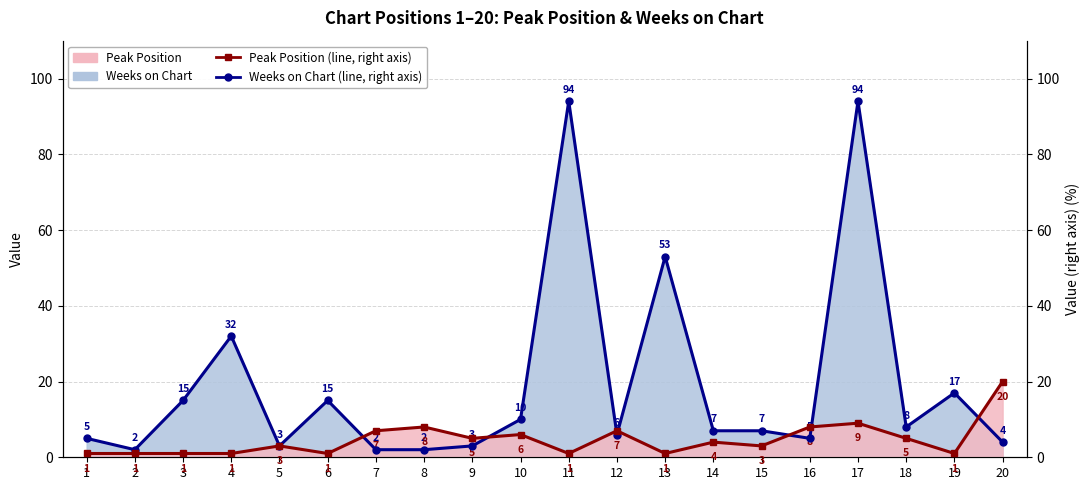

How many values in the Peak Position (line) series are below 4?

10